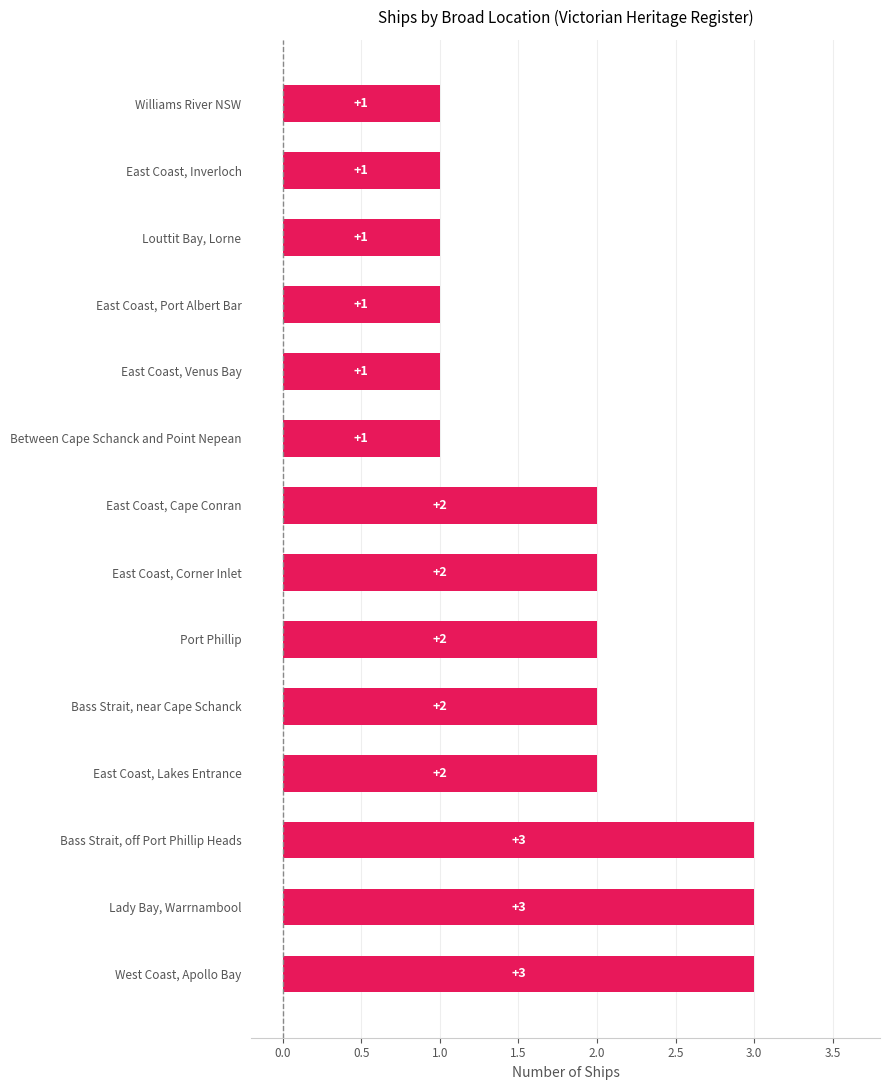

True or false: the data shows 2 at Bass Strait, off Port Phillip Heads.

False